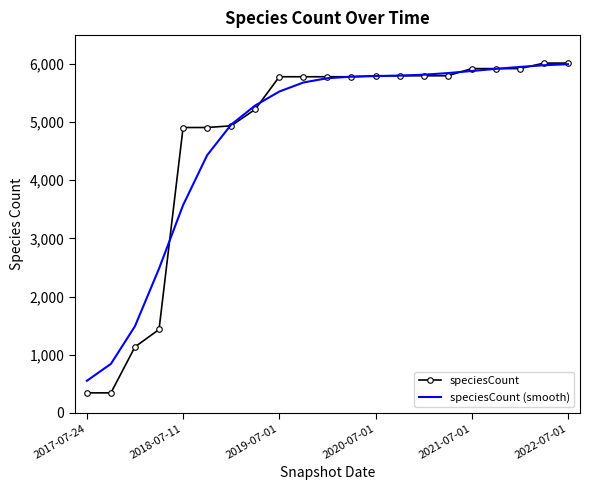

What are all the series names shown in the legend?

speciesCount, speciesCount (smooth)